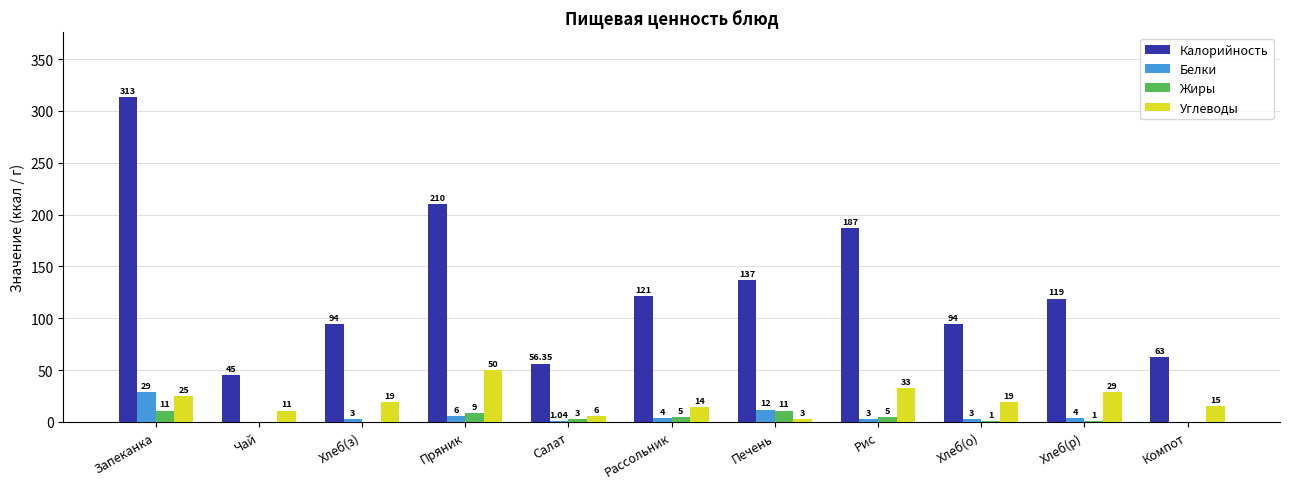

Reading right to left, extract all data points from this chart.

Калорийность: Компот=63.0	Хлеб(р)=119.0	Хлеб(о)=94.0	Рис=187.0	Печень=137.0	Рассольник=121.0	Салат=56.4	Пряник=210.0	Хлеб(з)=94.0	Чай=45.0	Запеканка=313.0
Белки: Компот=0.0	Хлеб(р)=4.0	Хлеб(о)=3.0	Рис=3.0	Печень=12.0	Рассольник=4.0	Салат=1.0	Пряник=6.0	Хлеб(з)=3.0	Чай=0.0	Запеканка=29.0
Жиры: Компот=0.0	Хлеб(р)=1.0	Хлеб(о)=1.0	Рис=5.0	Печень=11.0	Рассольник=5.0	Салат=3.0	Пряник=9.0	Хлеб(з)=0.0	Чай=0.0	Запеканка=11.0
Углеводы: Компот=15.0	Хлеб(р)=29.0	Хлеб(о)=19.0	Рис=33.0	Печень=3.0	Рассольник=14.0	Салат=6.0	Пряник=50.0	Хлеб(з)=19.0	Чай=11.0	Запеканка=25.0